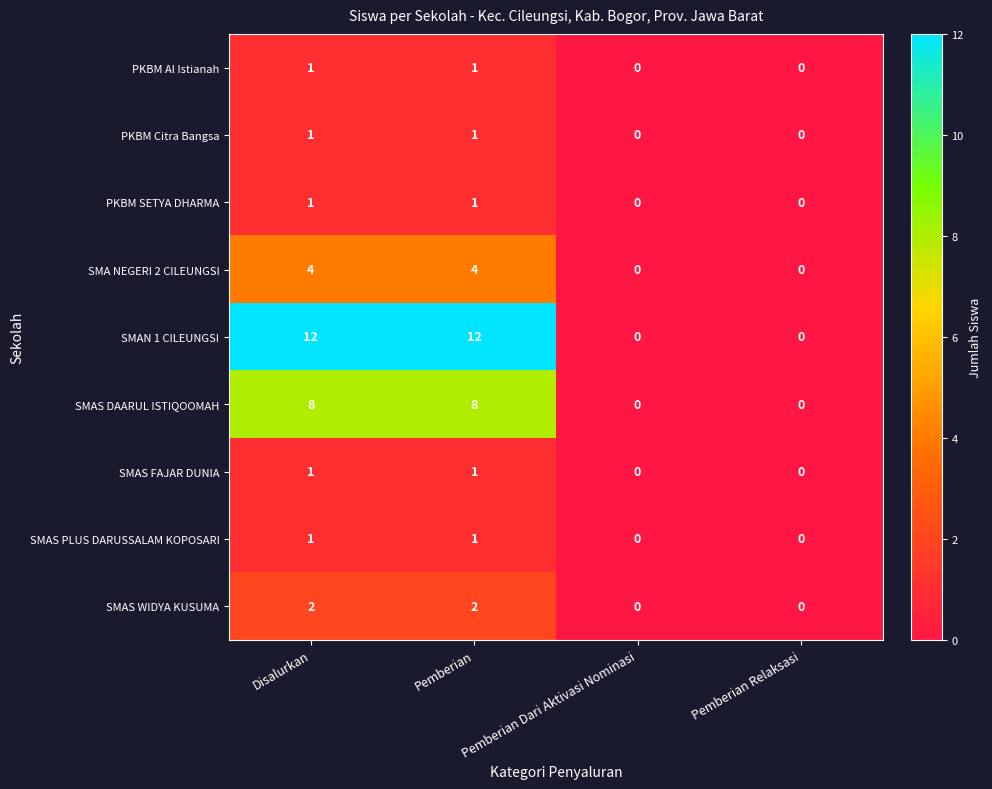

Is the value of SMAN 1 CILEUNGSI at Pemberian greater than the value of SMAS WIDYA KUSUMA at Pemberian Dari Aktivasi Nominasi?

Yes